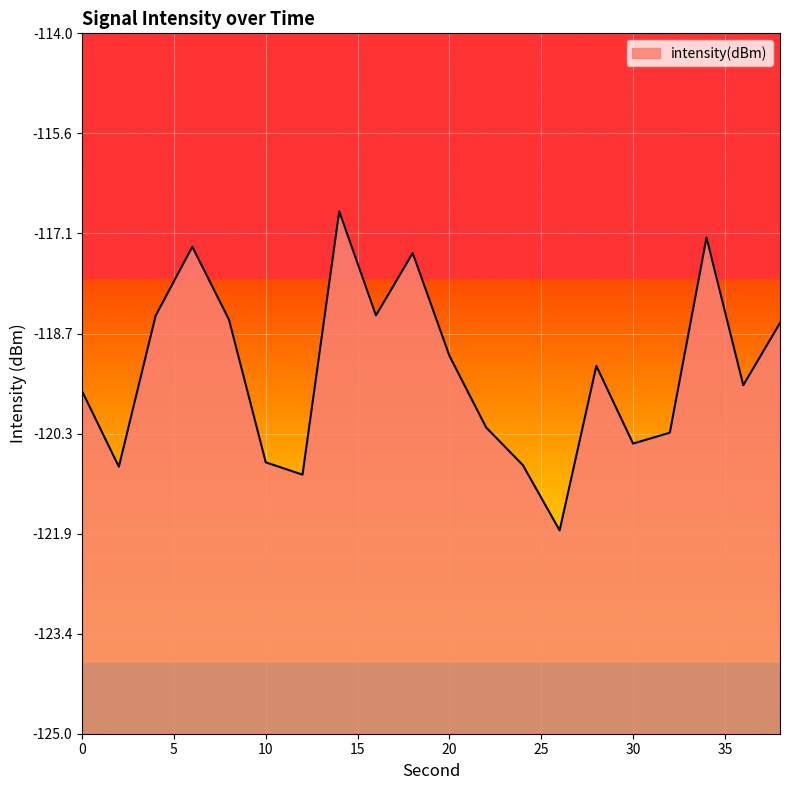

Which category has the highest value across all series?

14